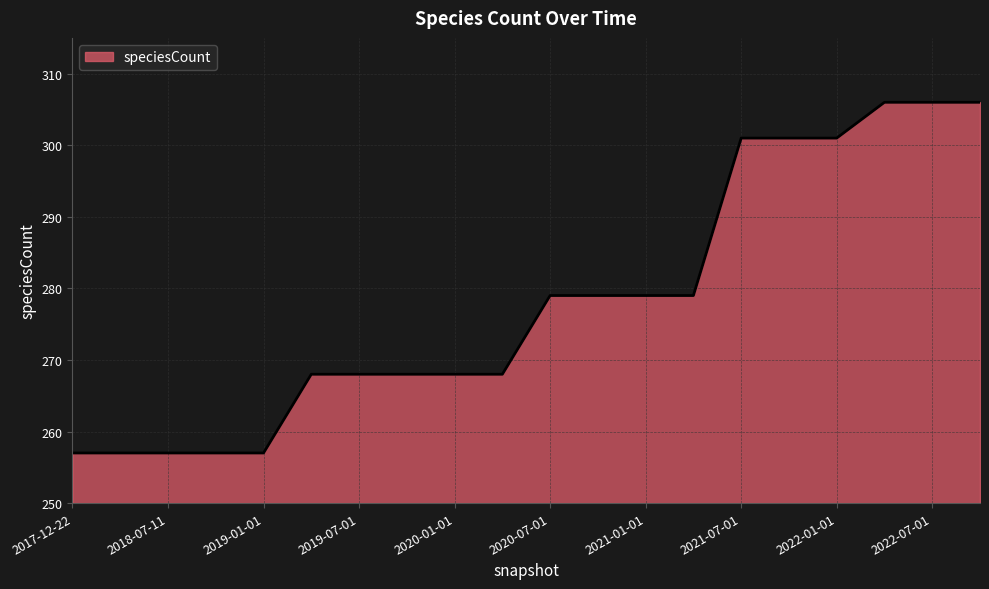

What is the greatest value displayed?

306